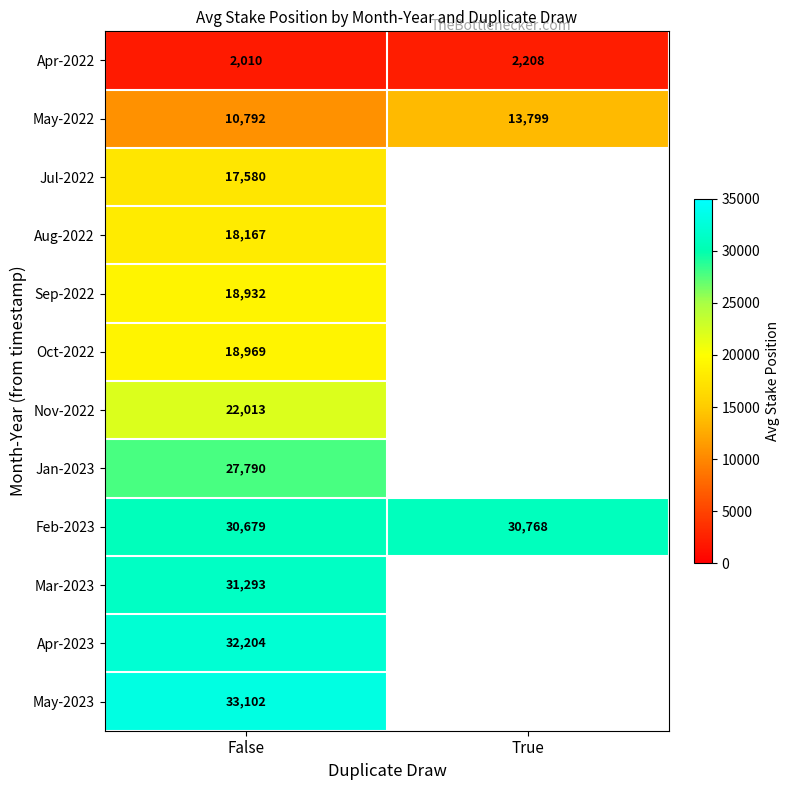

Is it true that Apr-2022 equals 2906.7 at True?

False